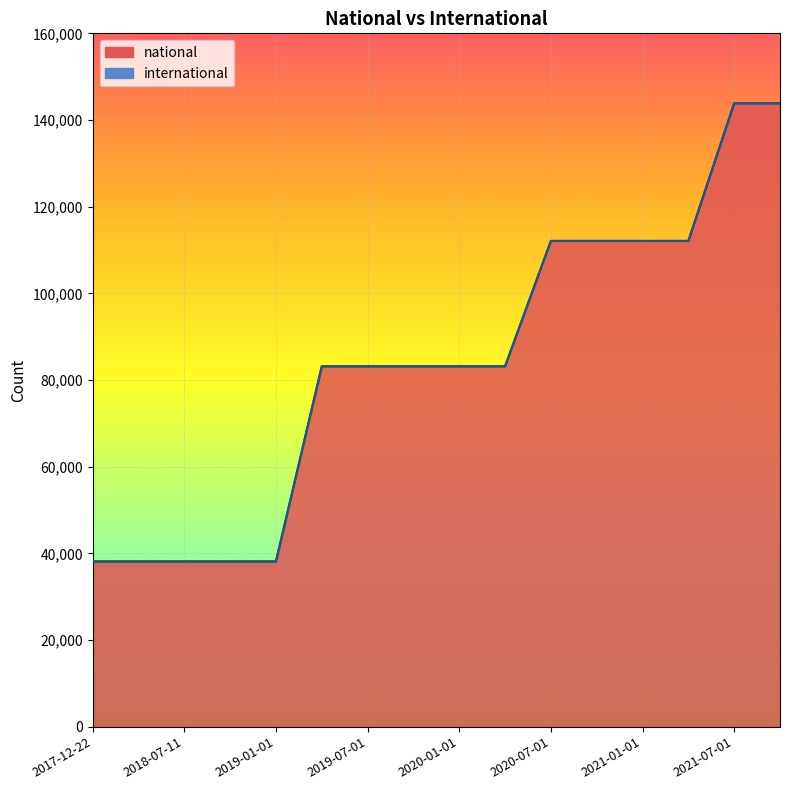

Is it true that the value at 2019-04-06 is 83156?

True